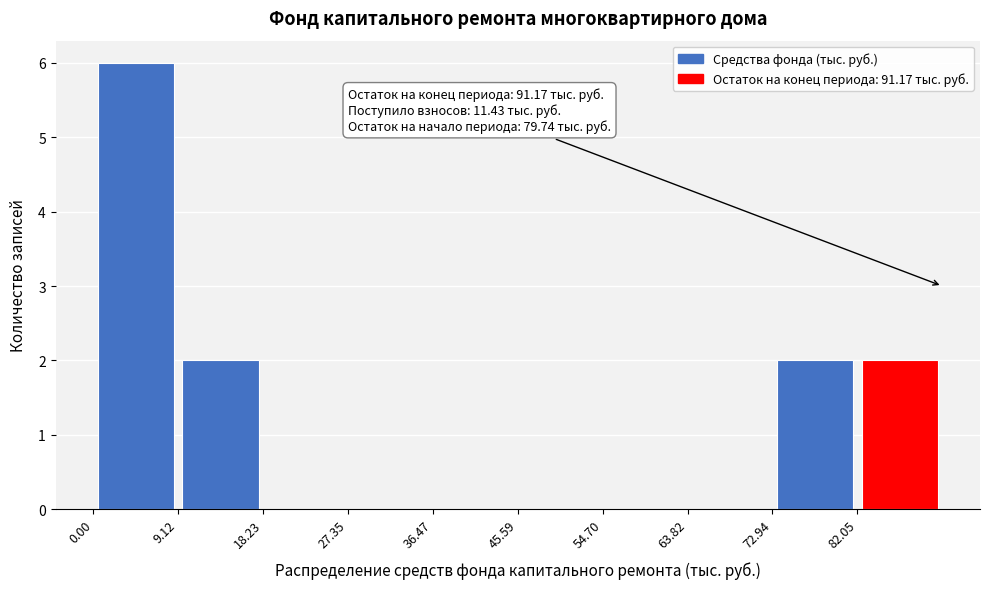

Which range on the x-axis has the tallest bar?

0 to 9